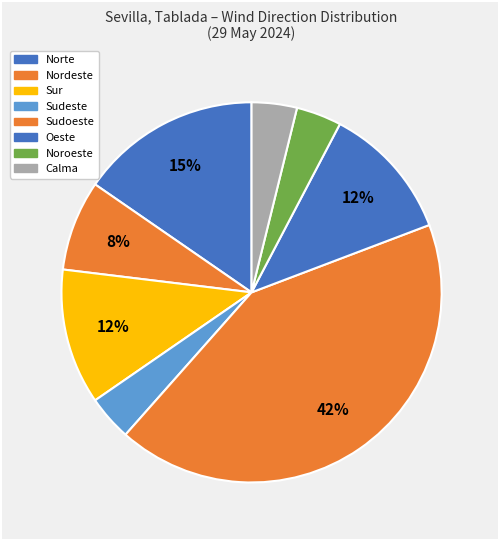

How many segments does this pie chart have?

8